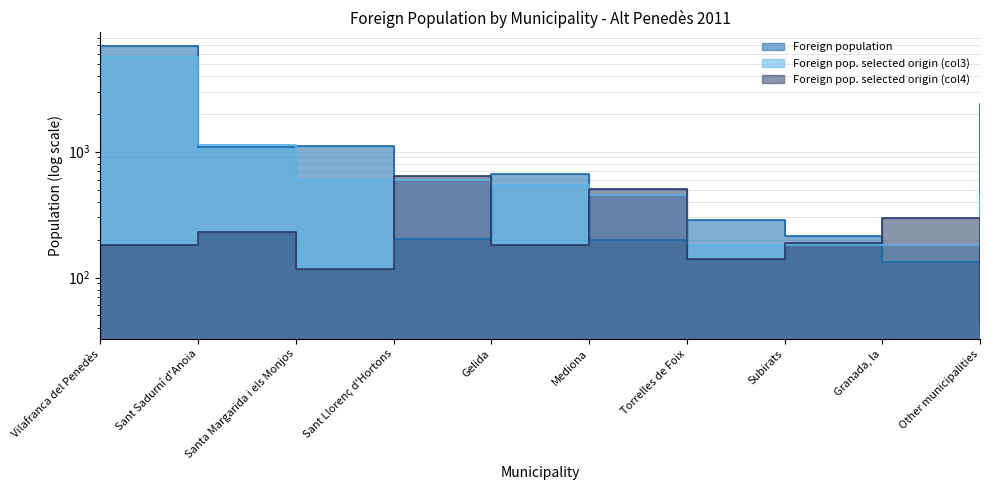

Where does the Foreign pop. selected origin (col3) series first go above 545?

Vilafranca del Penedès